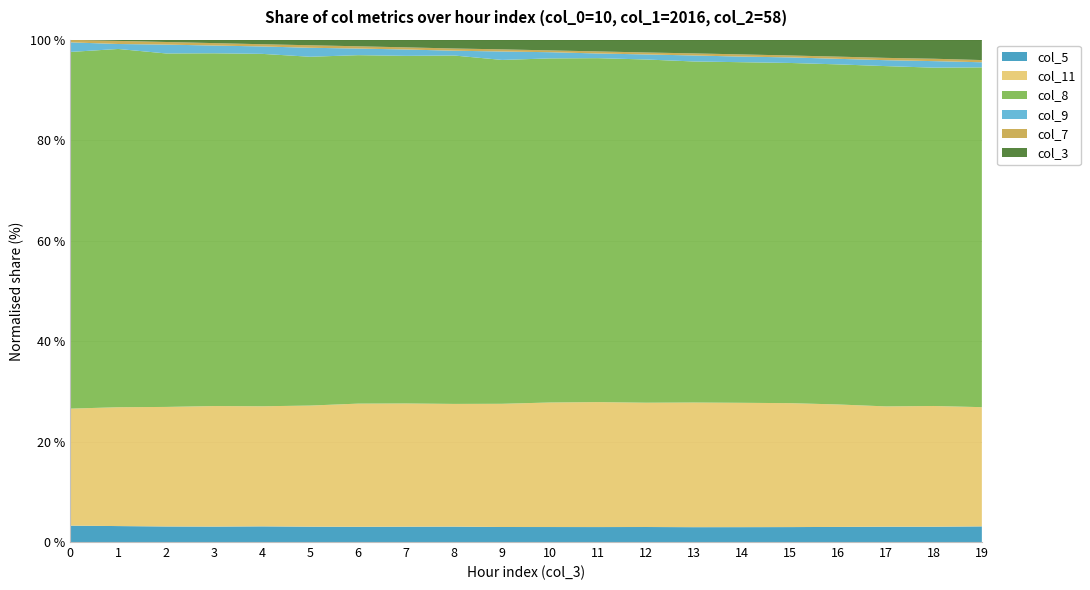

Reading right to left, extract all data points from this chart.

col_3: 19.0	18.0	17.0	16.0	15.0	14.0	13.0	12.0	11.0	10.0	9.0	8.0	7.0	6.0	5.0	4.0	3.0	2.0	1.0	0.0
col_7: 2.0	2.3	2.2	2.1	1.8	2.1	2.0	1.8	1.9	1.7	2.0	2.0	2.0	2.1	2.3	2.0	2.2	2.3	2.7	2.2
col_9: 4.8	6.2	5.5	5.3	5.3	5.3	5.7	4.8	4.4	5.8	7.9	4.4	5.8	6.0	8.1	6.6	6.9	7.8	4.3	8.3
col_8: 317.3	320.3	318.7	321.9	324.1	324.4	324.6	323.0	323.6	322.9	321.0	318.0	319.1	318.6	315.6	312.5	312.9	311.3	308.2	306.6
col_11: 111.3	114.3	112.7	115.9	118.1	118.4	118.7	117.0	117.5	116.8	115.0	112.0	113.1	112.6	109.6	106.5	106.9	105.3	102.2	100.6
col_5: 14.6	14.5	14.3	14.3	14.2	14.2	14.1	14.1	14.1	14.1	14.0	14.1	14.1	13.9	13.9	13.9	13.7	13.7	13.7	14.1